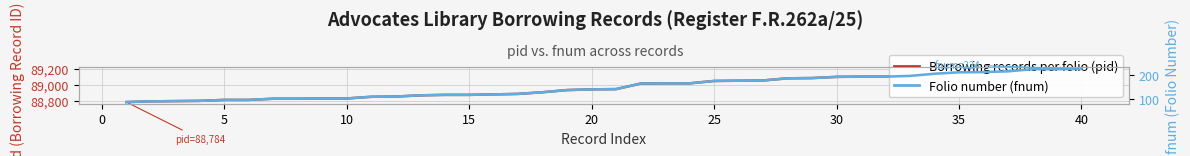

What is the maximum value for Folio number (fnum)?

224